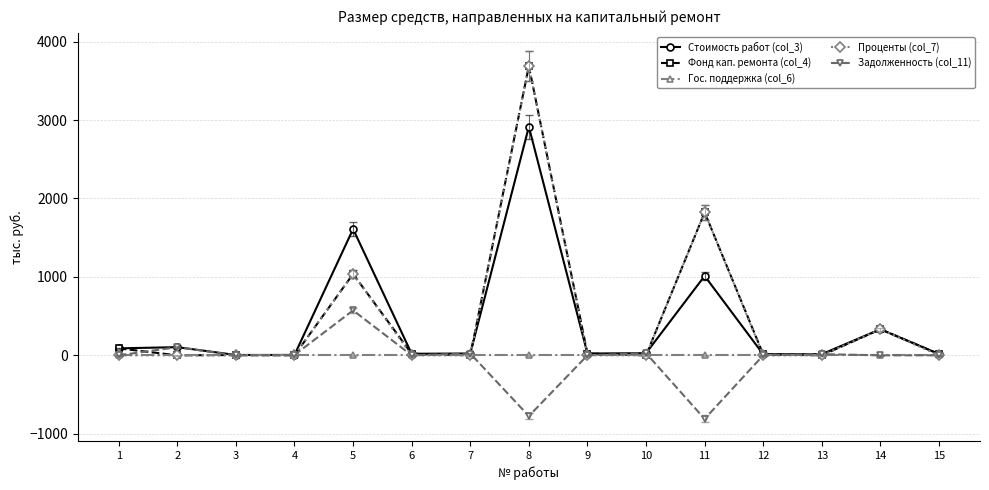

What is the maximum value shown in the chart?

3688.0